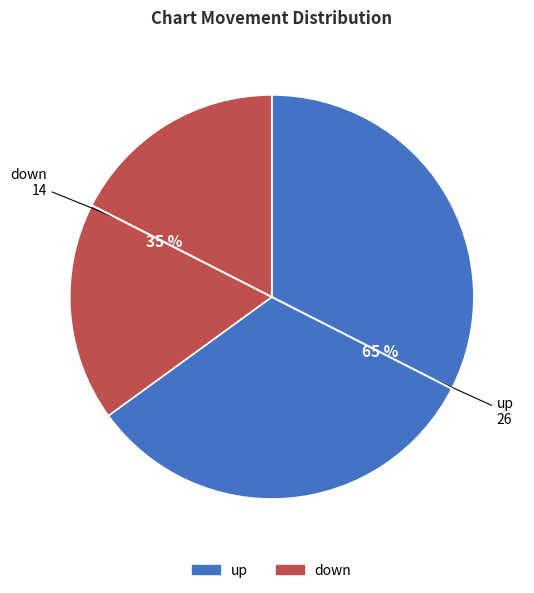

Approximately how many times larger is the value at up compared to down?

1.9